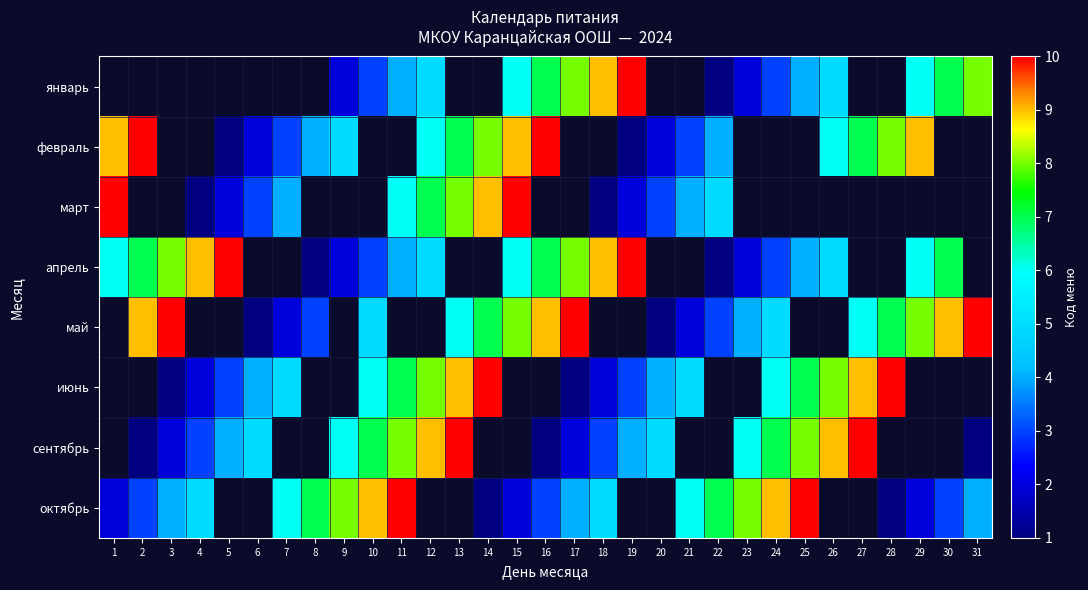

The value of май at 14 is 12.3. True or false?

False